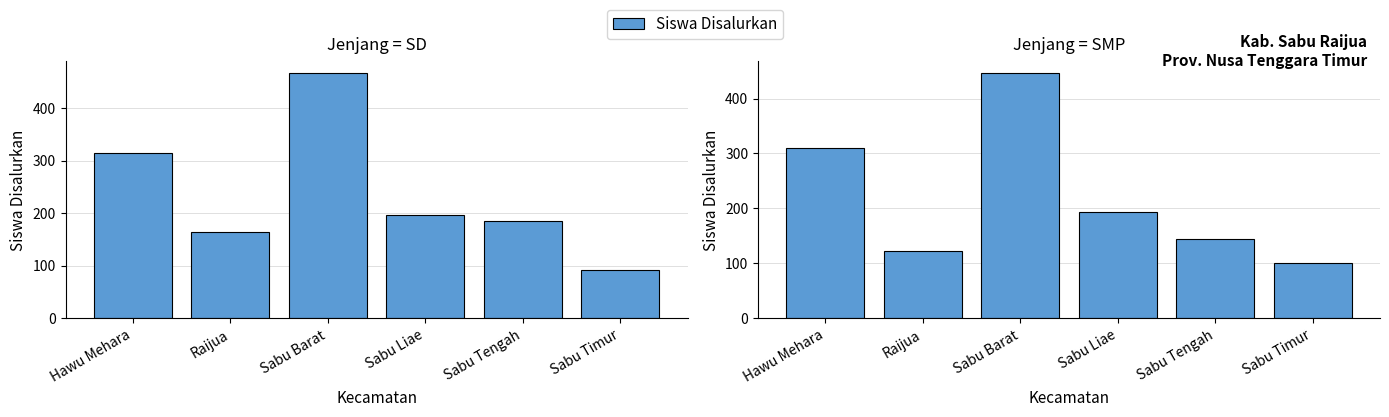

Which label corresponds to the largest value in the chart?

Sabu Barat